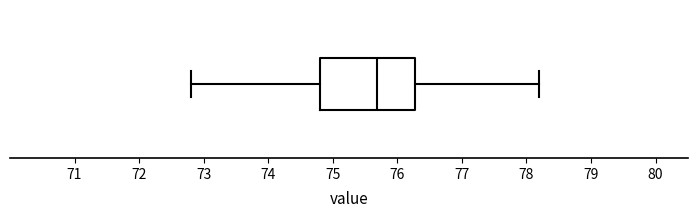

Transcribe this box plot: give where the median line is, the range the box spans, and where the two whiskers end, as read against the x-axis. The values are not printed on the chart, so give them approximately, as read against the axis.

median 75.7, box 74.8 to 76.3, whiskers 72.8 to 78.2